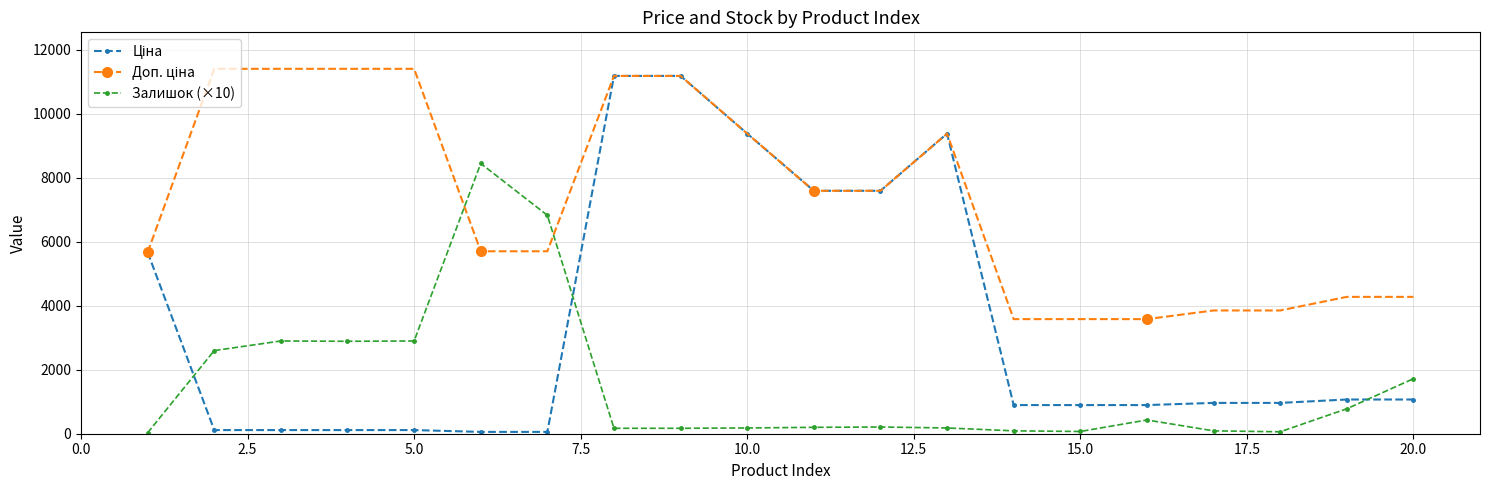

At how many categories does at least one series exceed 1544?

20